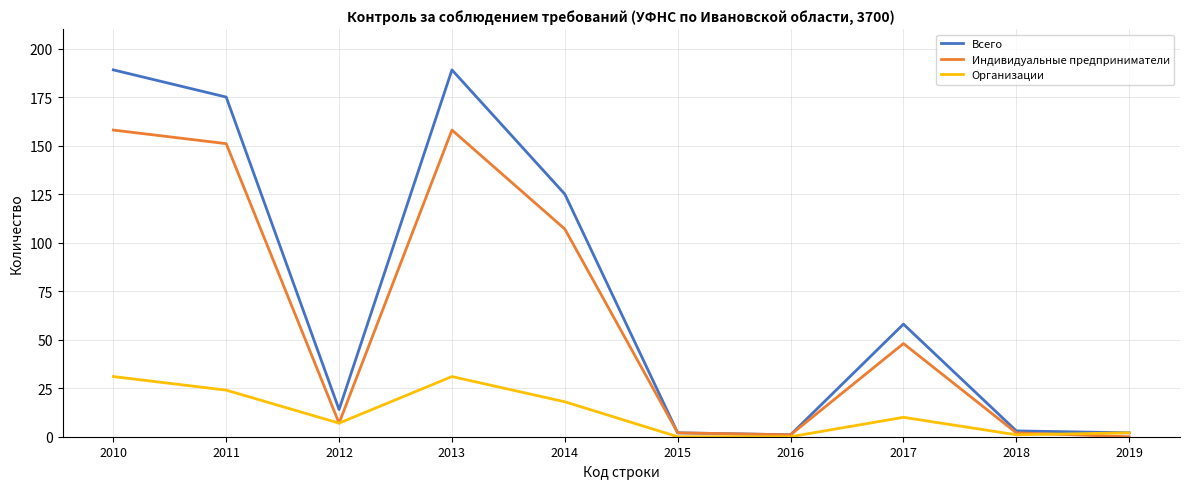

Rank the series by their maximum value, from lowest to highest.

Организации, Индивидуальные предприниматели, Всего